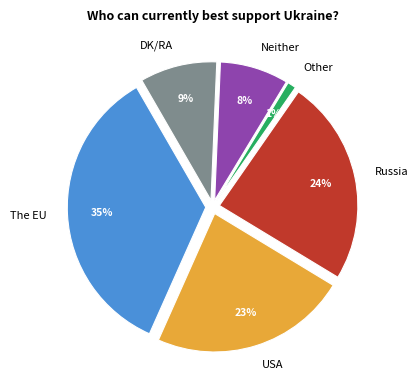

Does any single category account for the majority?

No